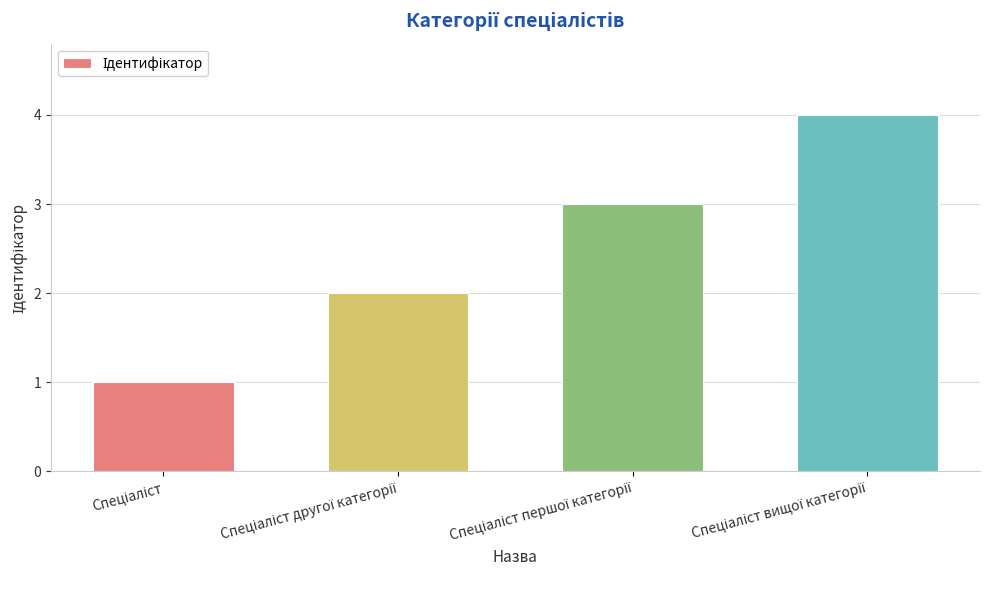

Does the chart contain any negative values?

No